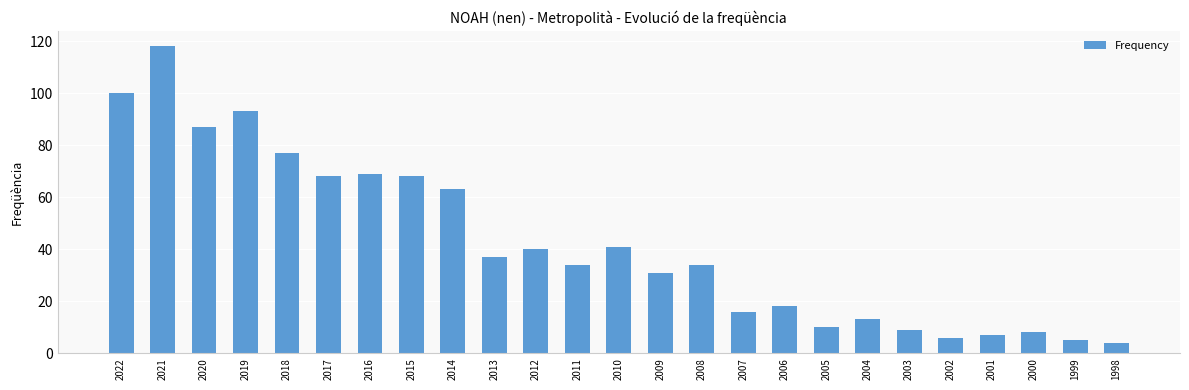

Which category has the lowest value across all series?

1998